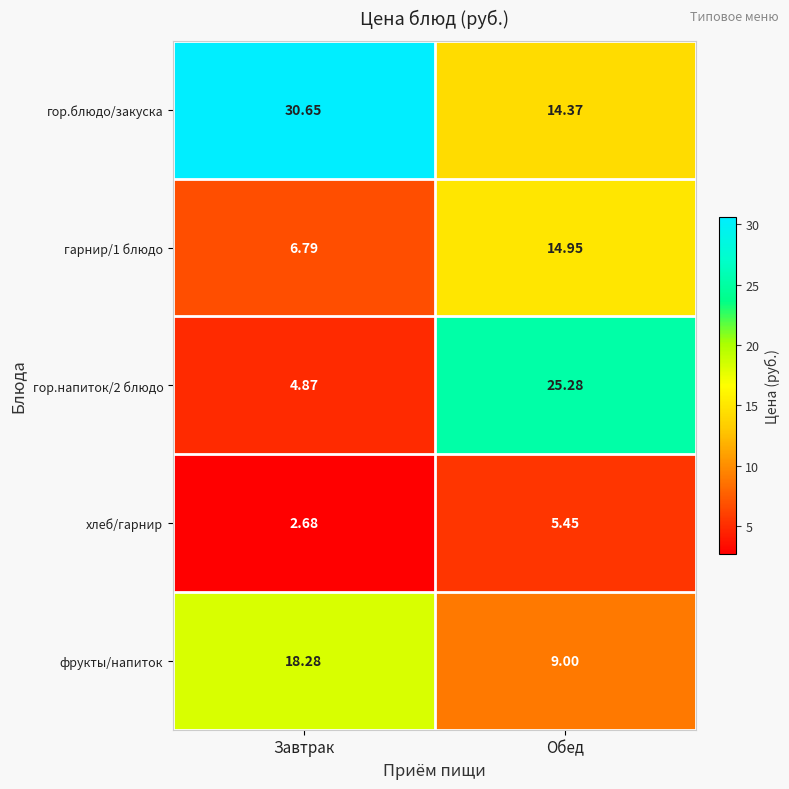

What is the spread (max minus min) of values at Обед?

19.8